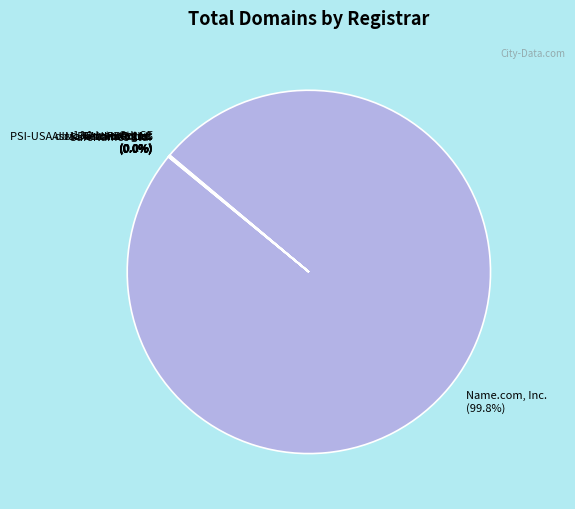

Which slice is the largest?

Name.com, Inc.